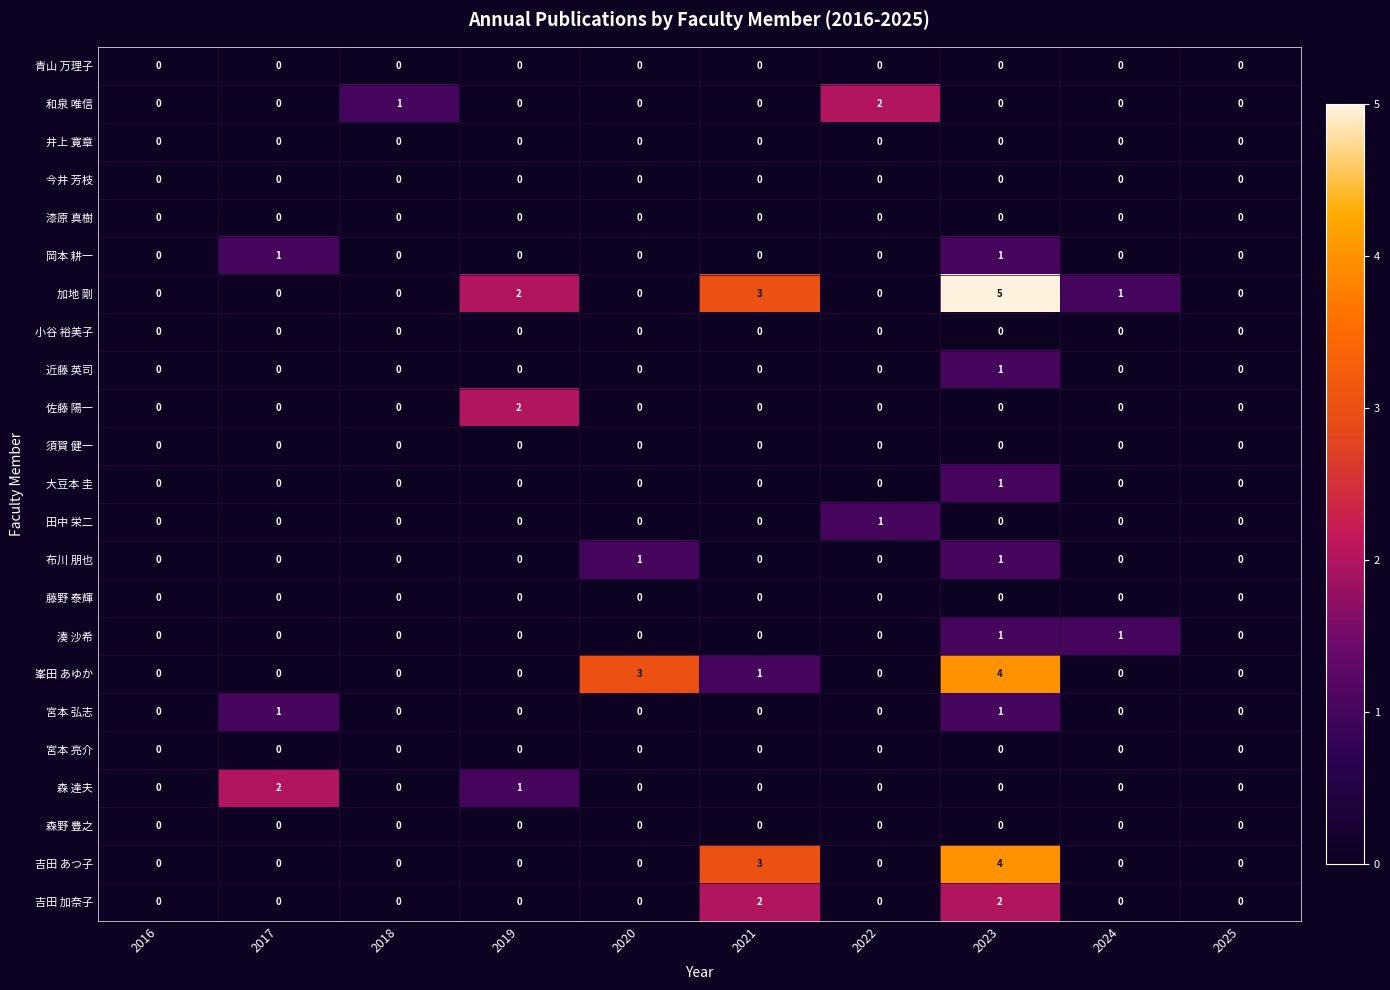

What is the total value across all series at 2019?

5